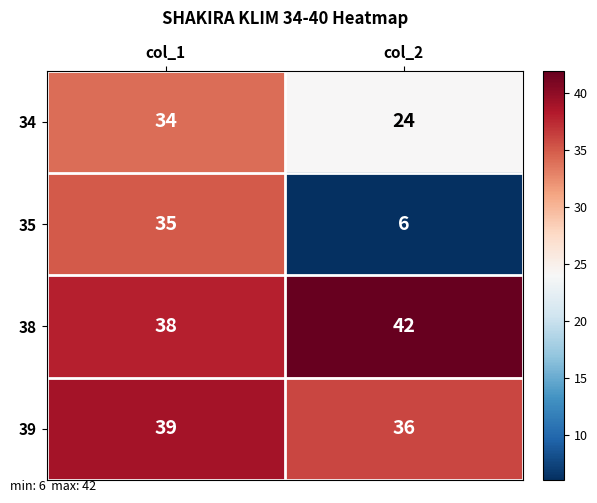

What is the difference between the highest and lowest values at col_2?

36